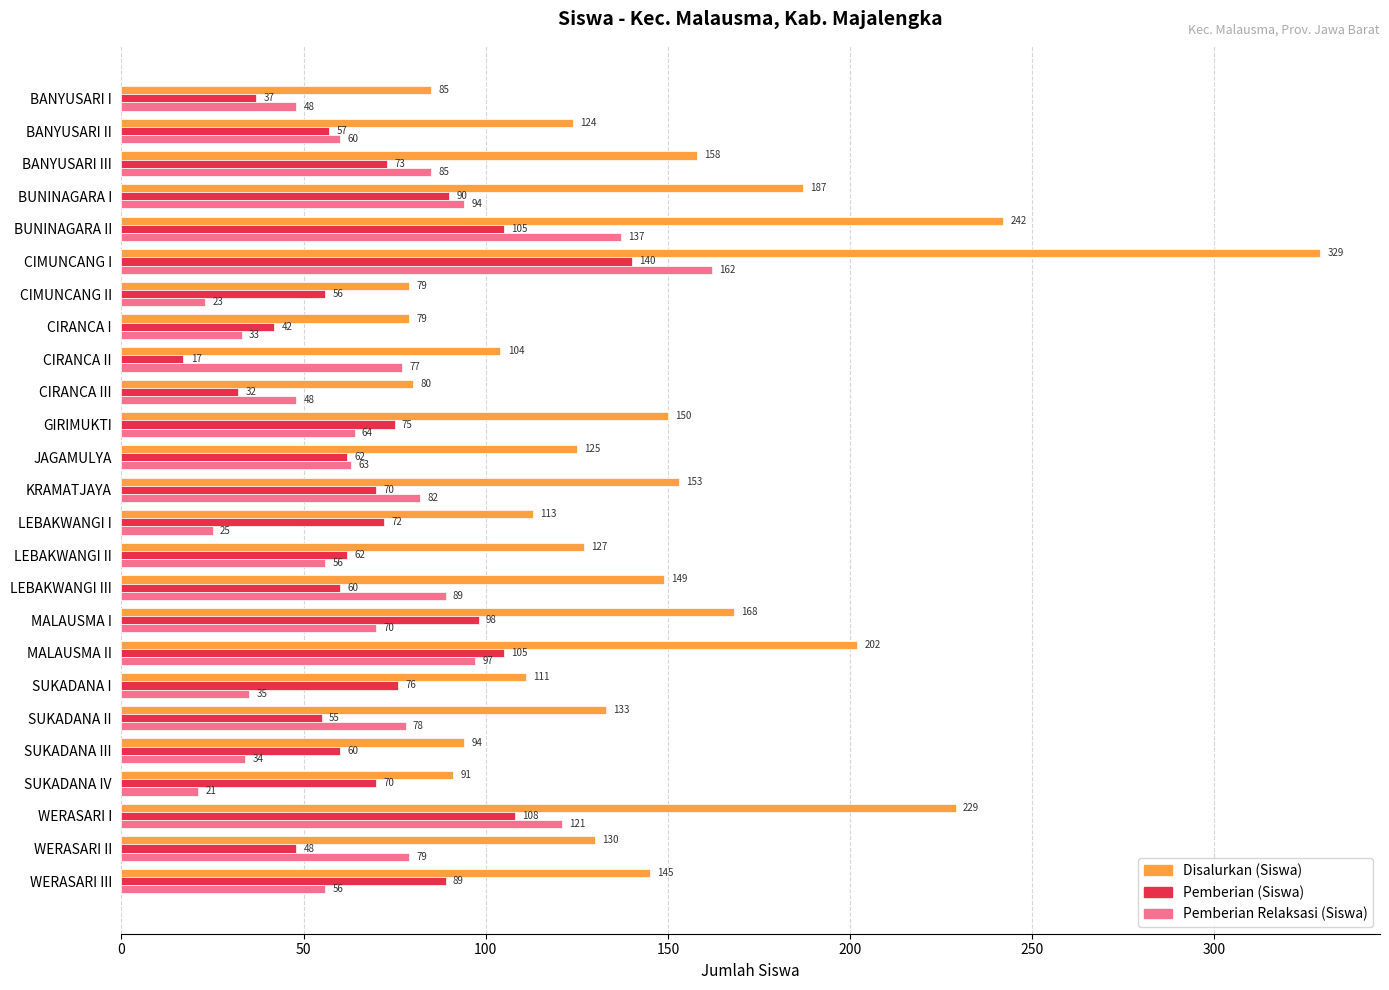

True or false: Pemberian Relaksasi (Siswa) has a value of 25 at LEBAKWANGI I.

True